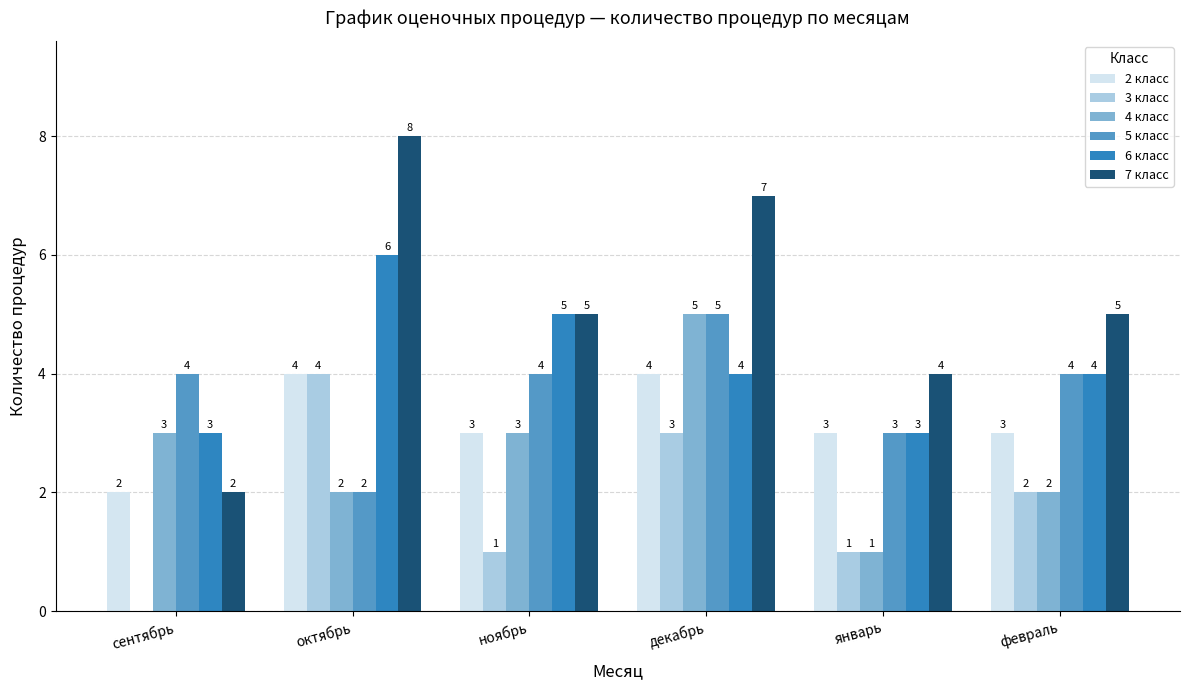

At which category does the chart reach its peak across all series?

октябрь